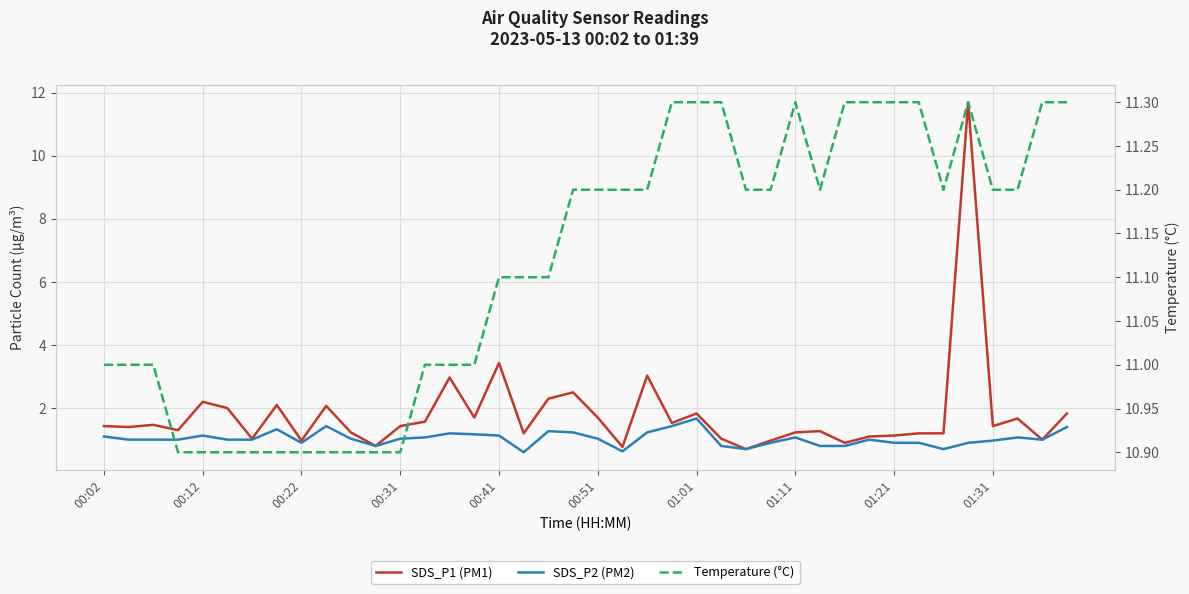

Is it true that SDS_P2 (PM2) equals 1.2 at 22?

True